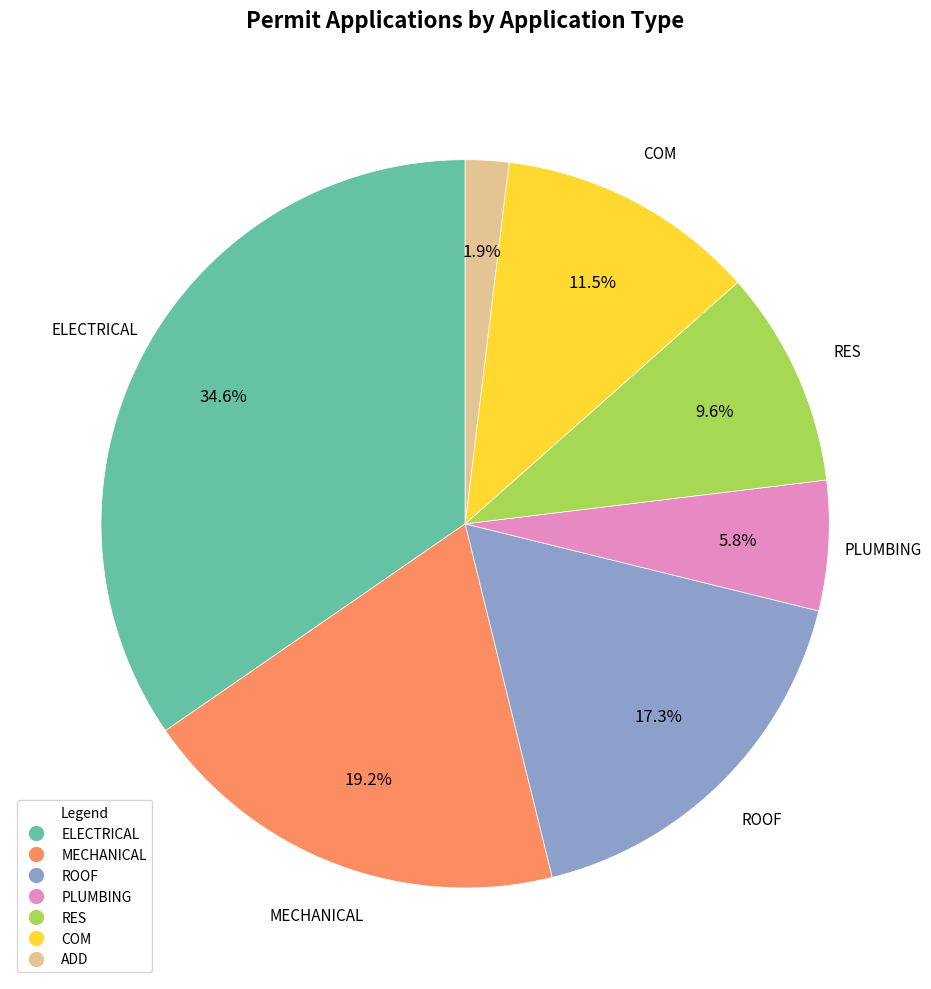

Is there a majority slice in this chart?

No